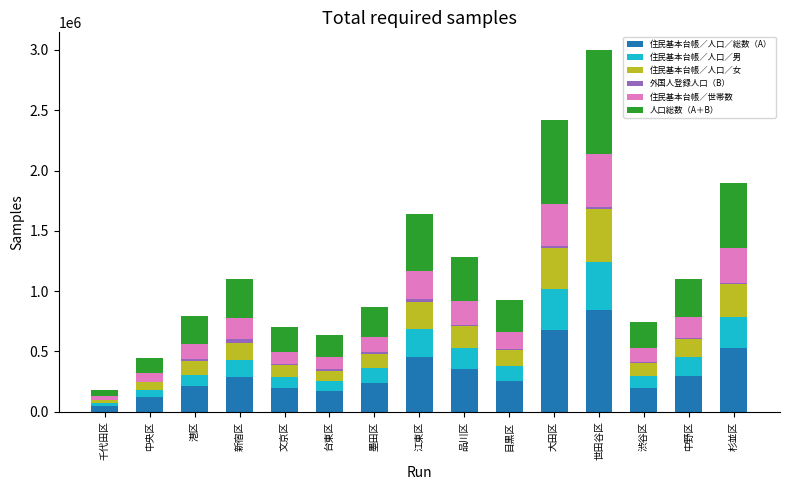

At which category is the sum across all series the highest?

世田谷区